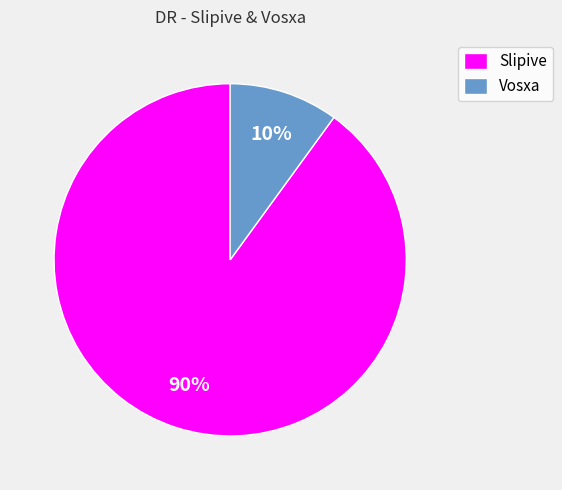

Is the sum of Slipive and Vosxa greater than half?

Yes